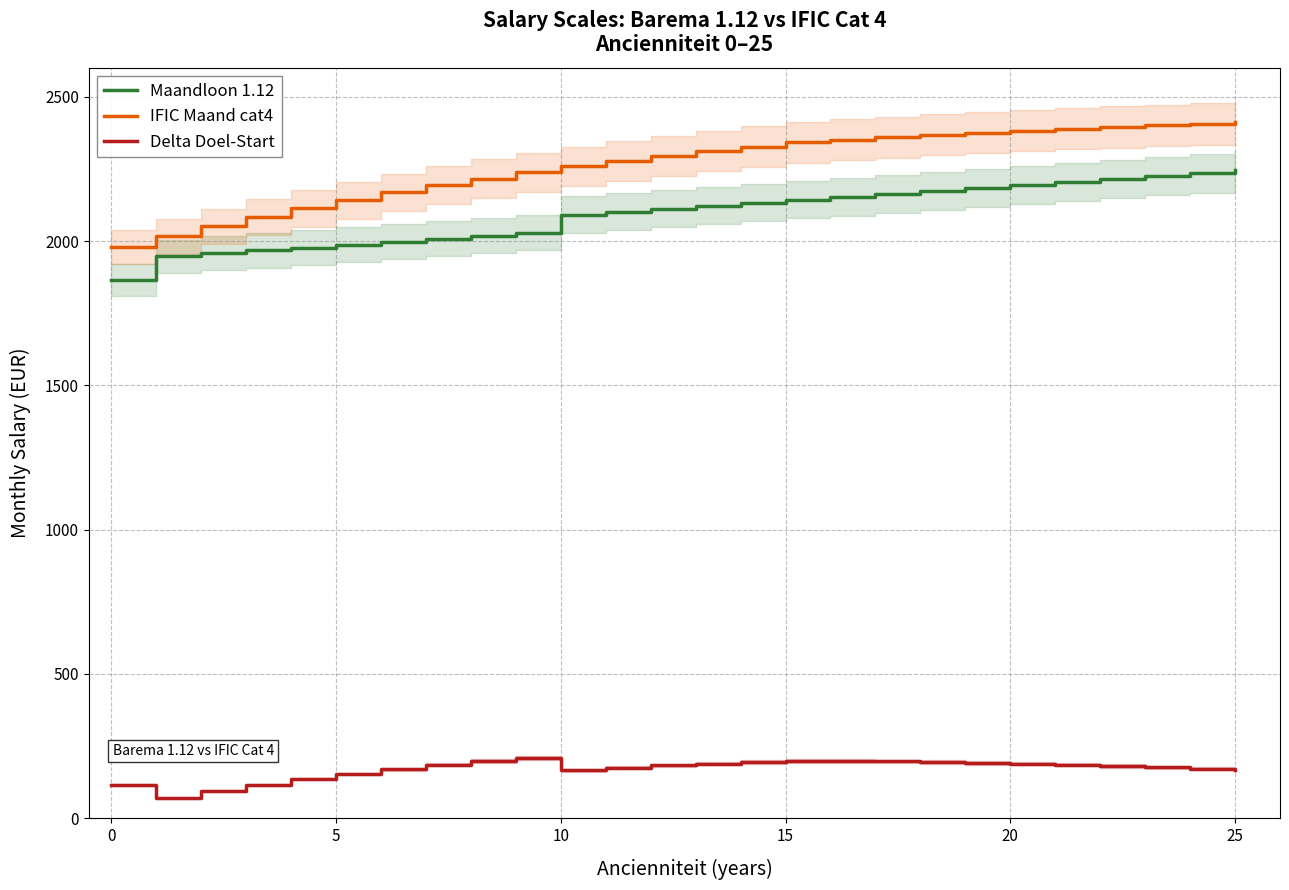

Rank the series by their maximum value, from highest to lowest.

IFIC Maand cat4, Maandloon 1.12, Delta Doel-Start